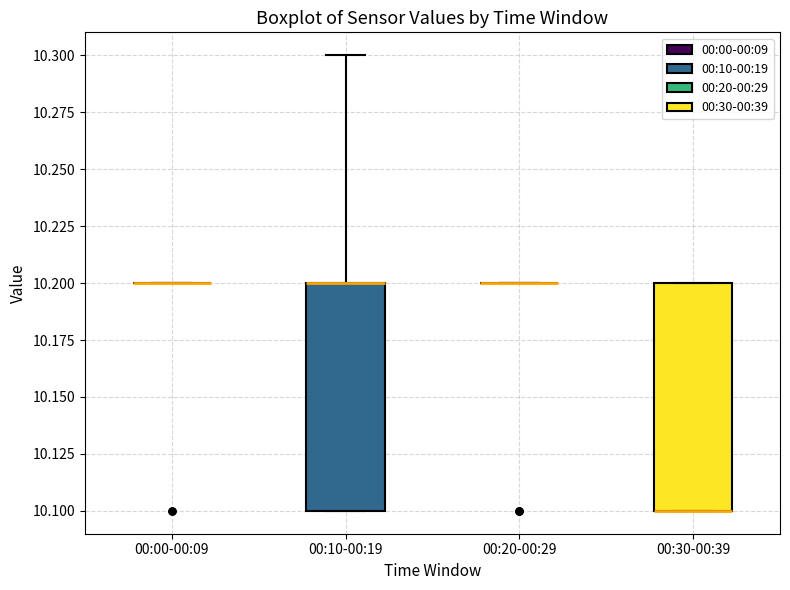

Reading left to right, transcribe this box plot: for each box, give where its median line is, the range the box spans, and where its two whiskers end, as read against the y-axis. The values are not printed on the chart, so give them approximately, as read against the axis.

00:00-00:09: box collapsed to a line at 10.2, whiskers 10.2 to 10.2
00:10-00:19: median 10.2 (drawn on the box's upper edge), box 10.1 to 10.2, whiskers 10.1 to 10.3
00:20-00:29: box collapsed to a line at 10.2, whiskers 10.2 to 10.2
00:30-00:39: median 10.1 (drawn on the box's lower edge), box 10.1 to 10.2, whiskers 10.1 to 10.2